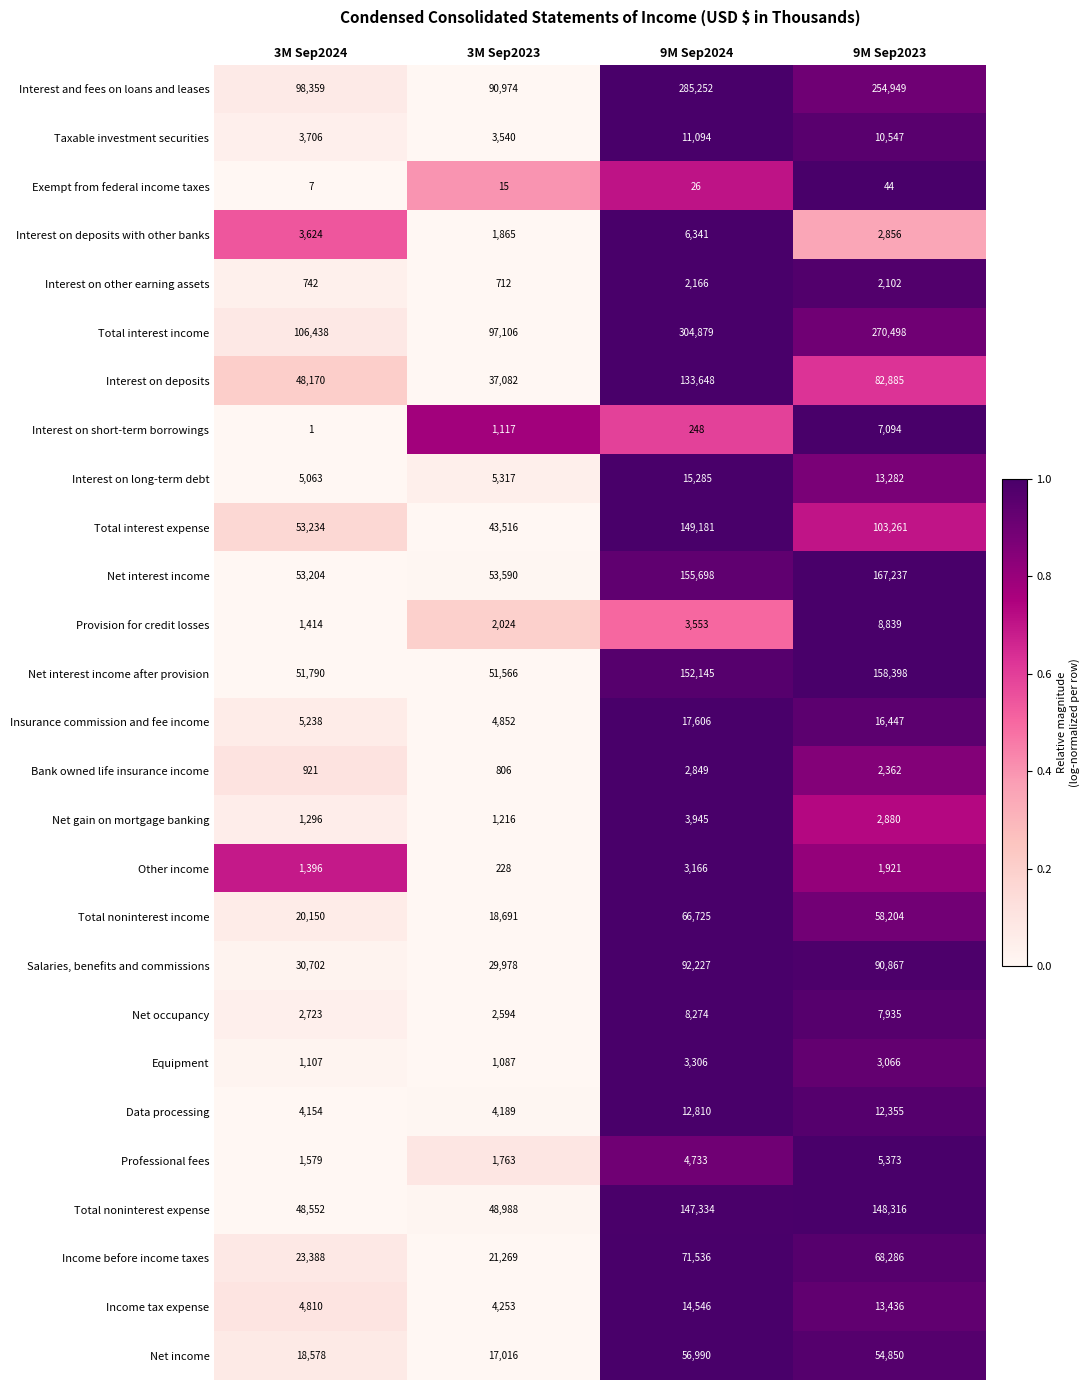

At which category does the chart reach its peak across all series?

9M Sep2024